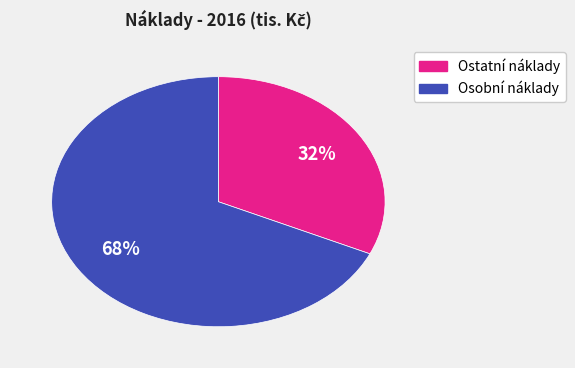

To the nearest percent, what is the average slice percentage?

50%